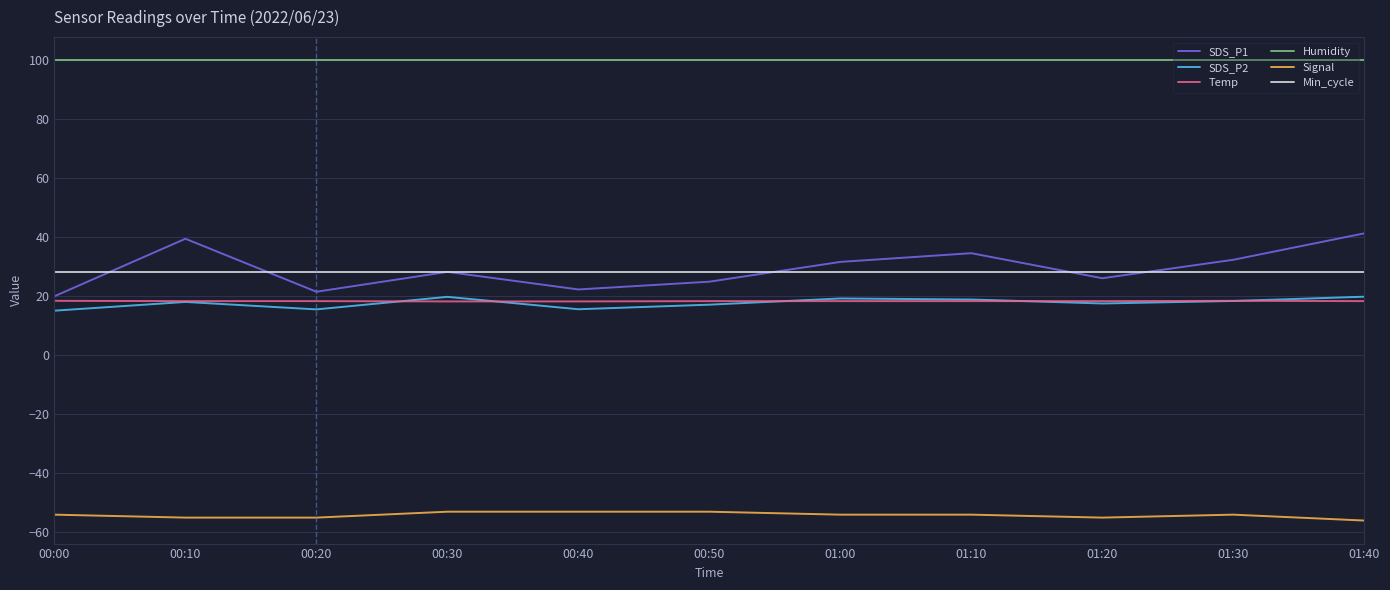

Does the chart display data point markers on the line(s)?

No